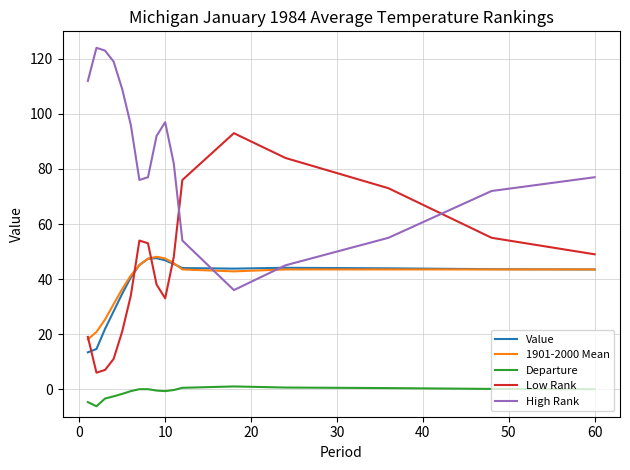

True or false: Departure and Low Rank intersect in this chart.

False